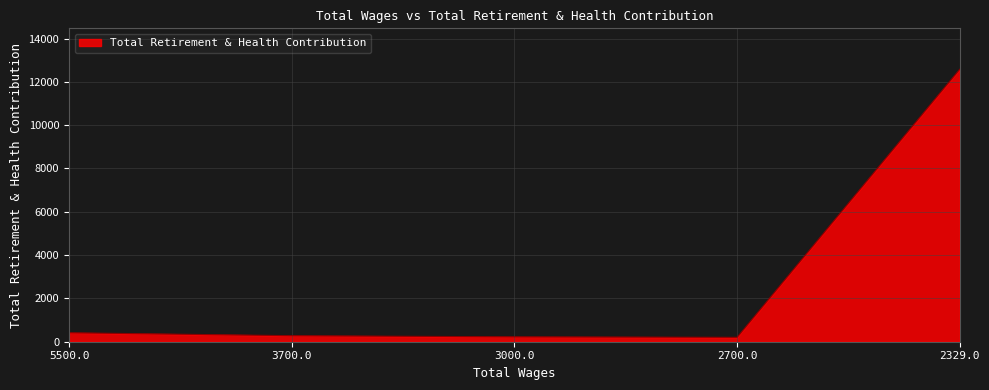

Where does the data first go above 278?

5500.0